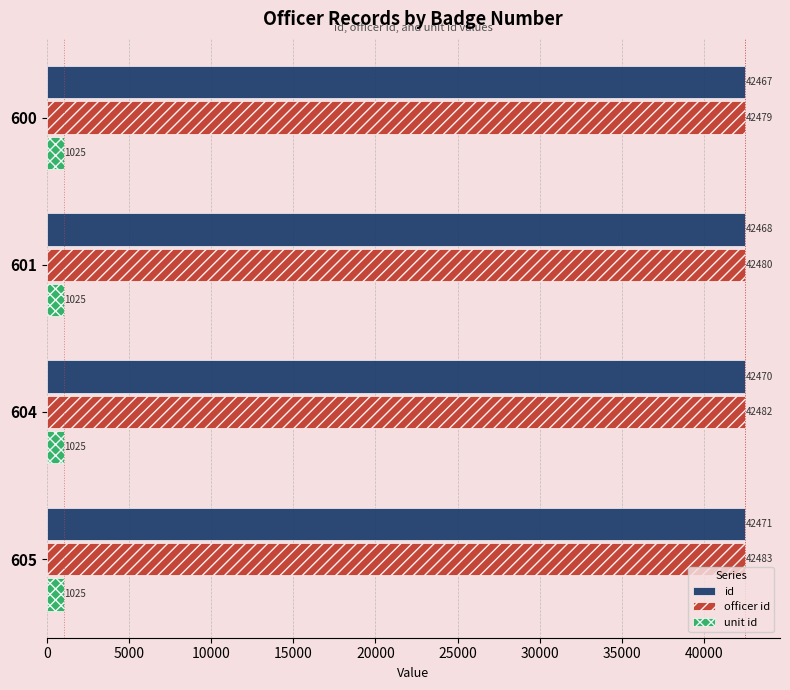

What is the difference between the maximum and second lowest values in the id series?

3